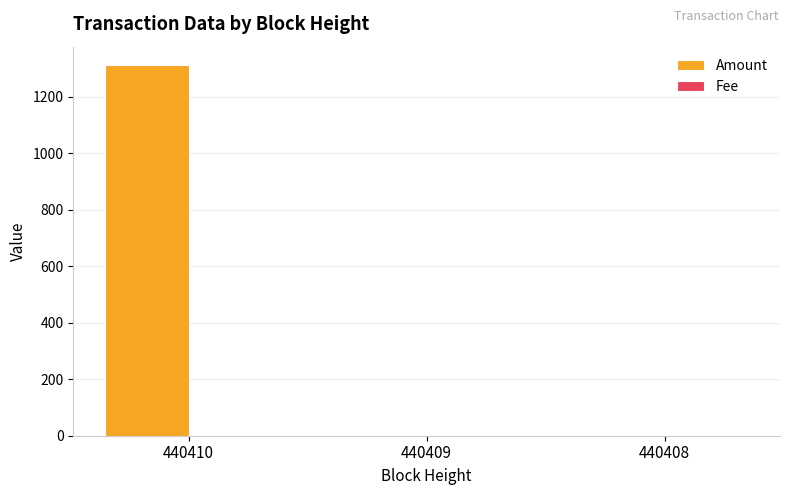

Which series has the largest range (max minus min)?

Amount